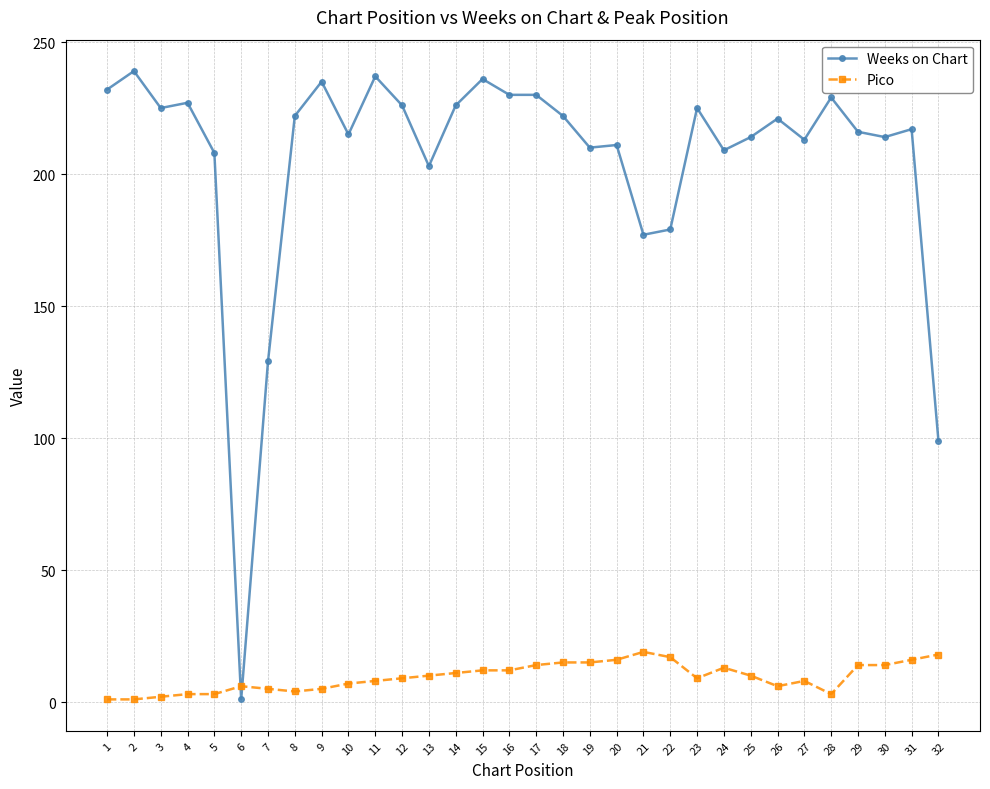

How many distinct data groups are displayed?

2